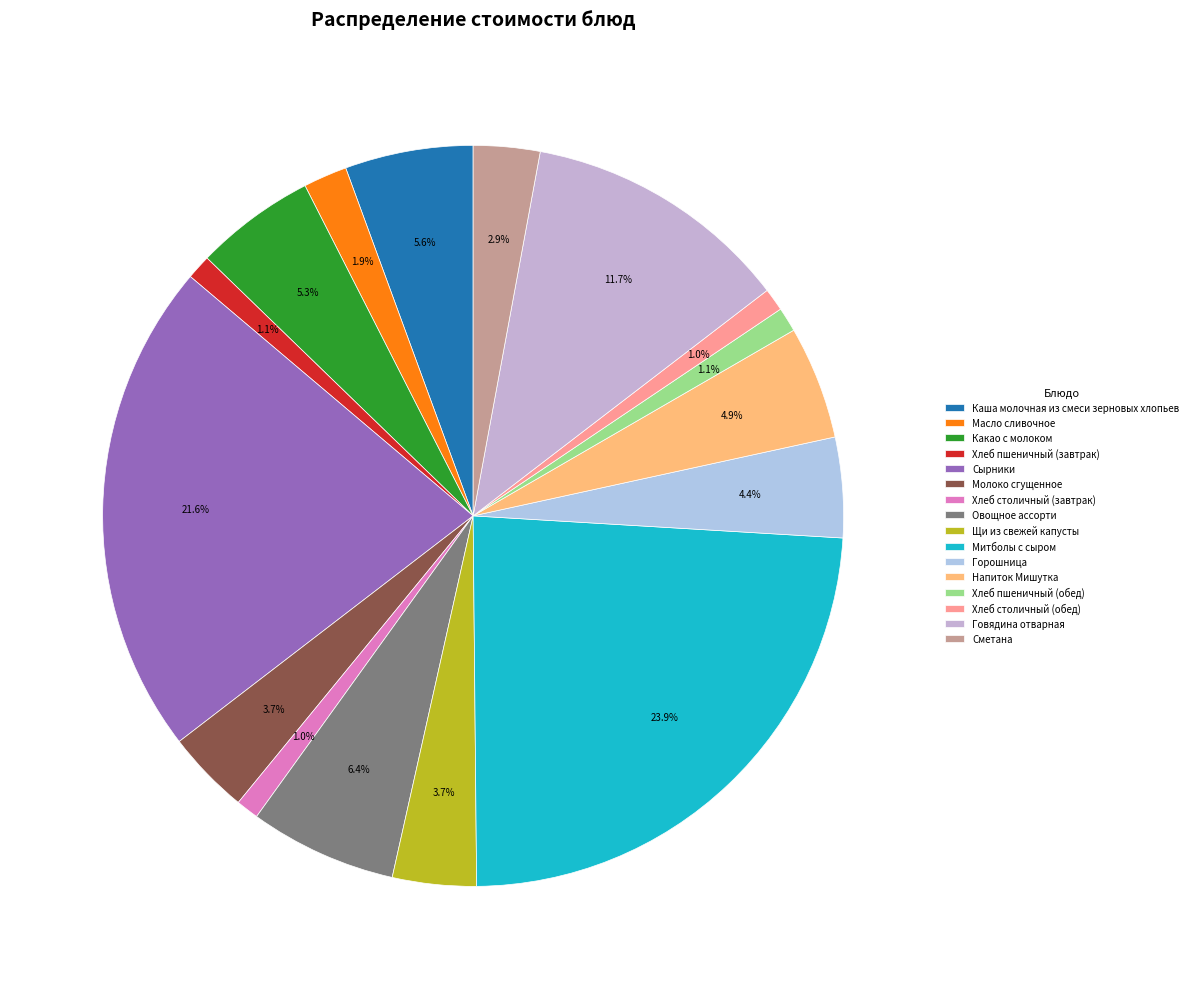

Rank the categories by value from highest to lowest.

Митболы с сыром, Сырники, Говядина отварная, Овощное ассорти, Каша молочная из смеси зерновых хлопьев, Какао с молоком, Напиток Мишутка, Горошница, Щи из свежей капусты, Молоко сгущенное, Сметана, Масло сливочное, Хлеб пшеничный (завтрак), Хлеб пшеничный (обед), Хлеб столичный (завтрак), Хлеб столичный (обед)